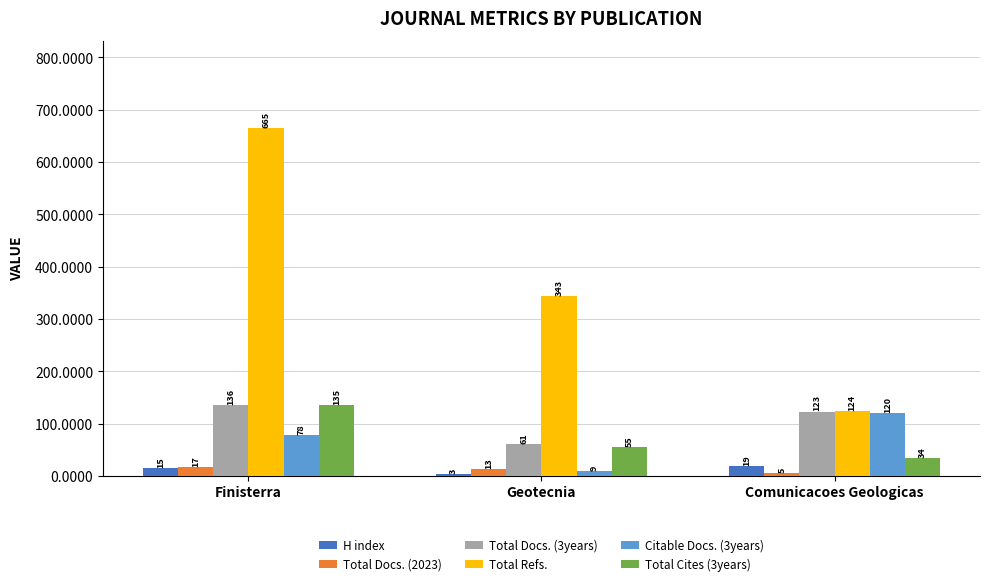

Is it true that Total Docs. (2023) equals 13 at Geotecnia?

True